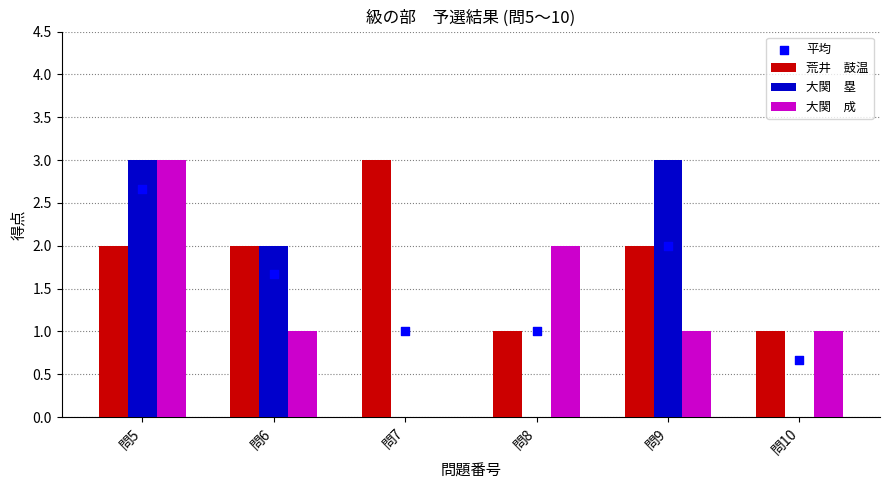

Is the value of 大関　成 at 問9 greater than the value of 平均 at 問9?

No